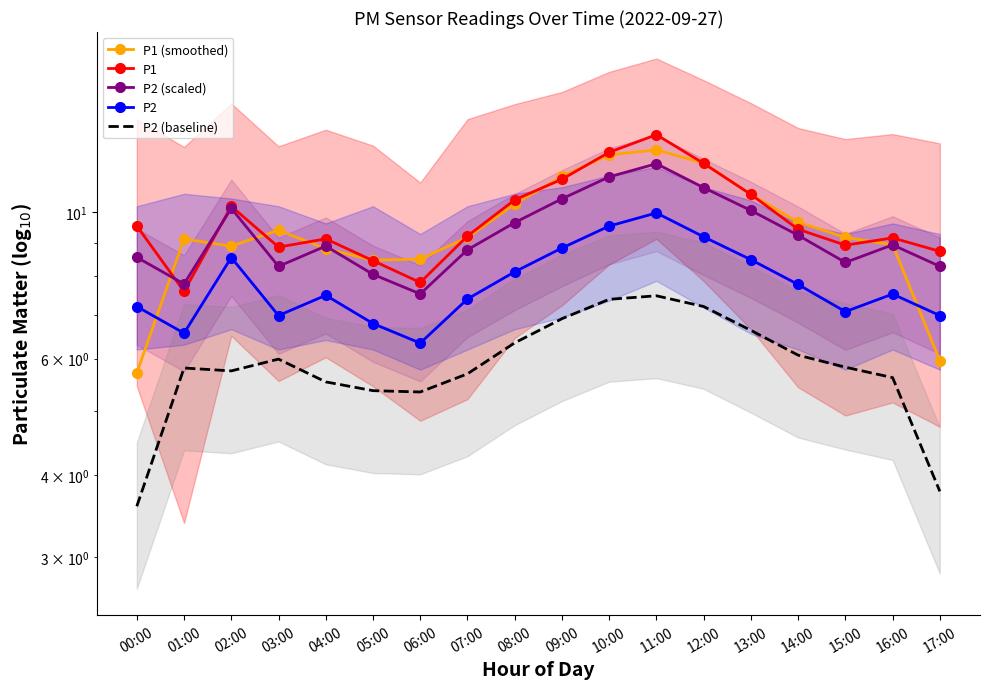

At 05:00, list the series in order from smallest to largest.

P2 (baseline), P2, P2 (scaled), P1, P1 (smoothed)